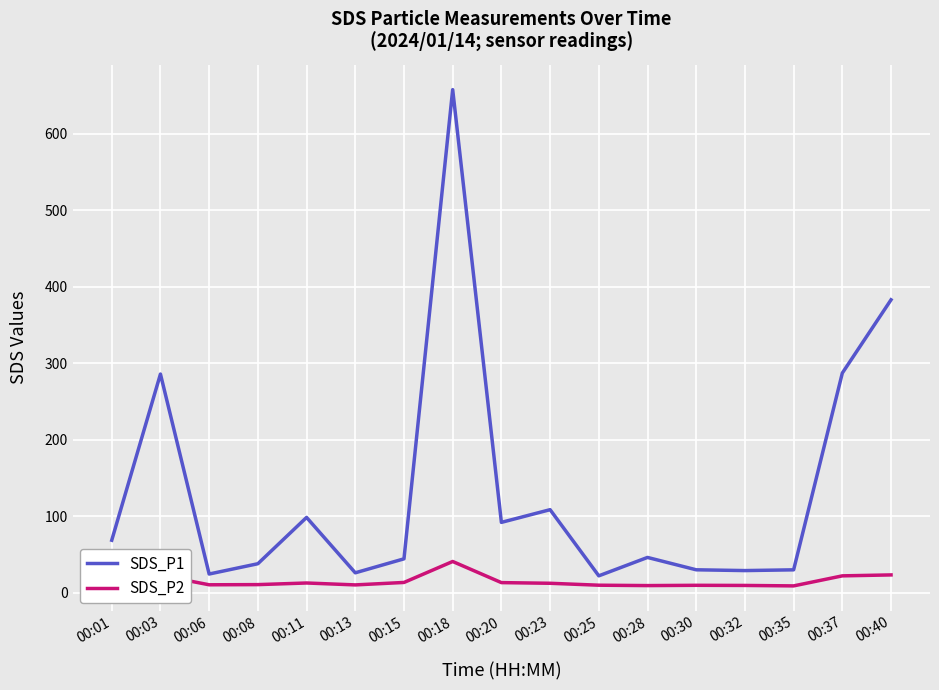

What is the maximum value shown in the chart?

657.8